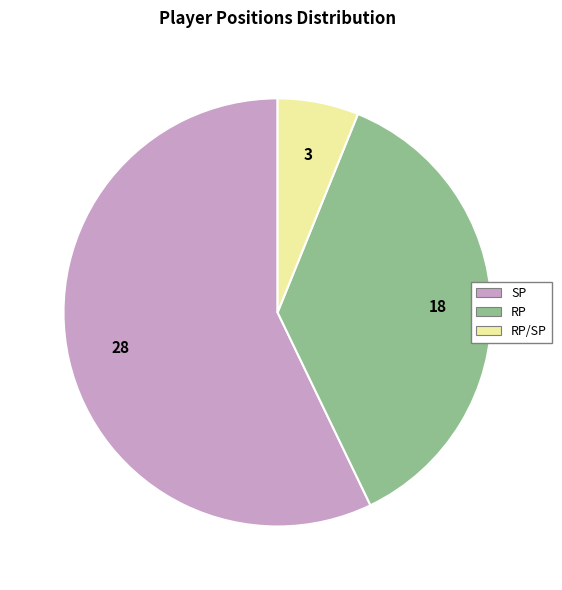

The RP slice represents 37% of the pie. True or false?

True